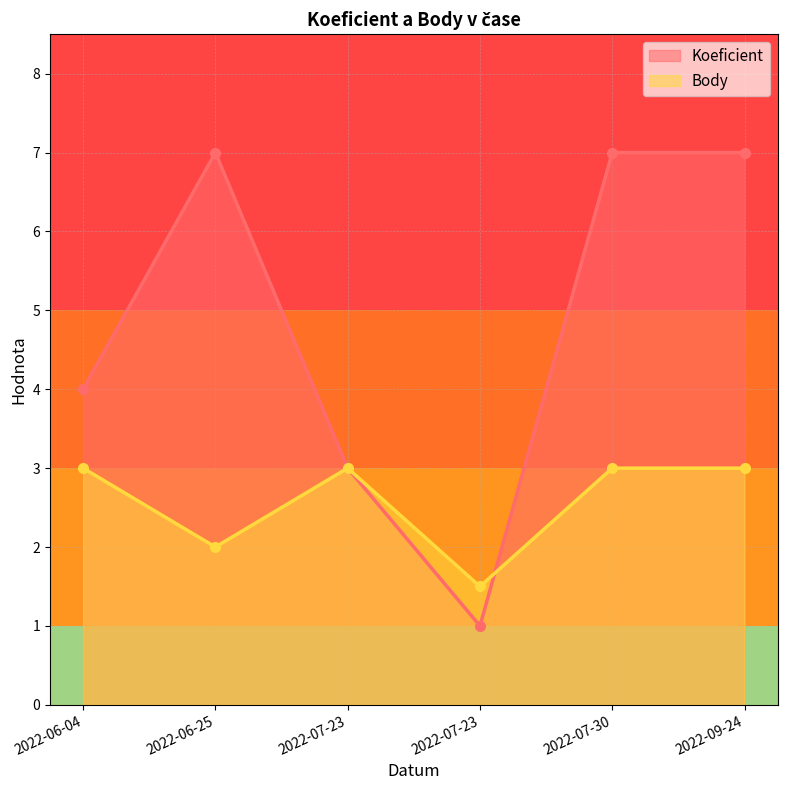

What is the label of the 6th point from the left?

2022-09-24